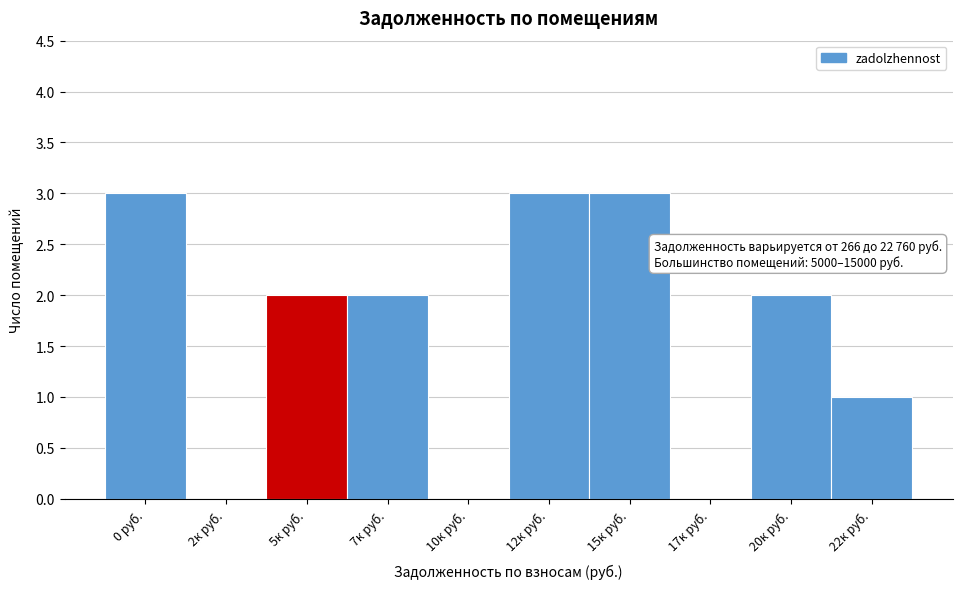

Reading left to right, extract all data points from this chart.

0 руб.=3	2к руб.=0	5к руб.=2	7к руб.=2	10к руб.=0	12к руб.=3	15к руб.=3	17к руб.=0	20к руб.=2	22к руб.=1